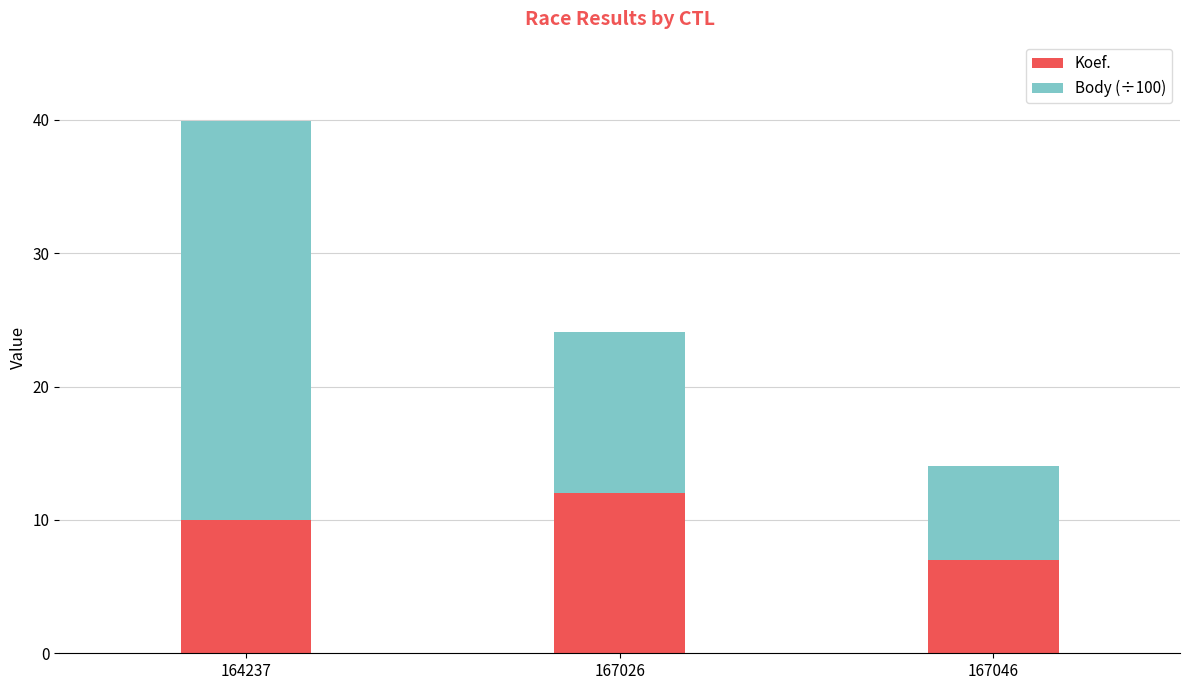

What is the sum of all Koef. values?

29.0